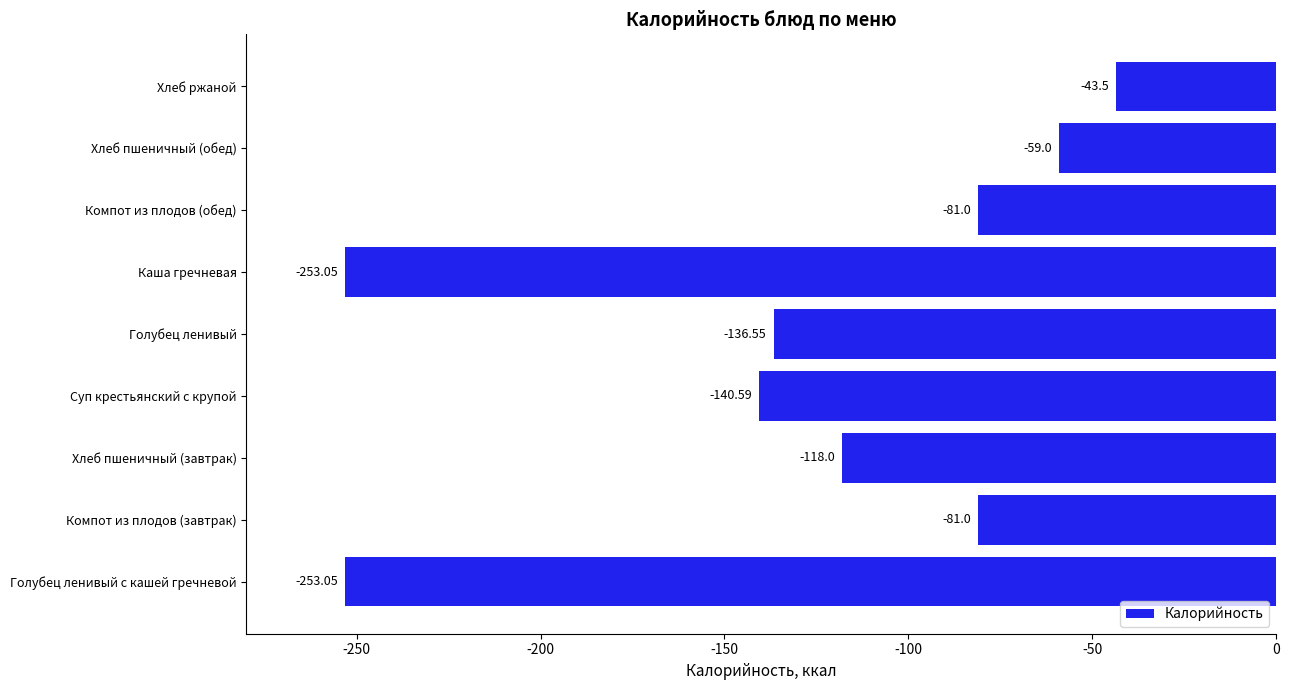

Where is the data nearest to the value -148?

Суп крестьянский с крупой